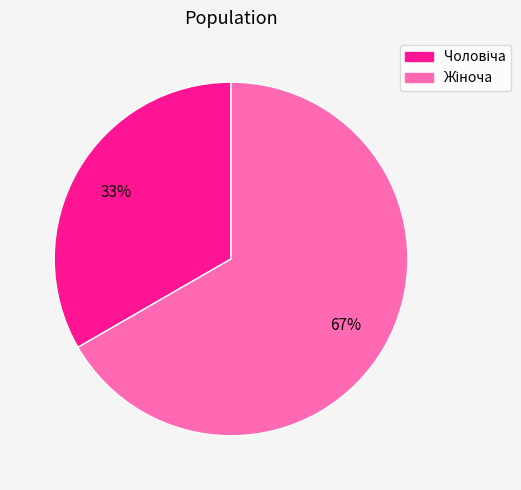

Does any single category account for the majority?

Yes